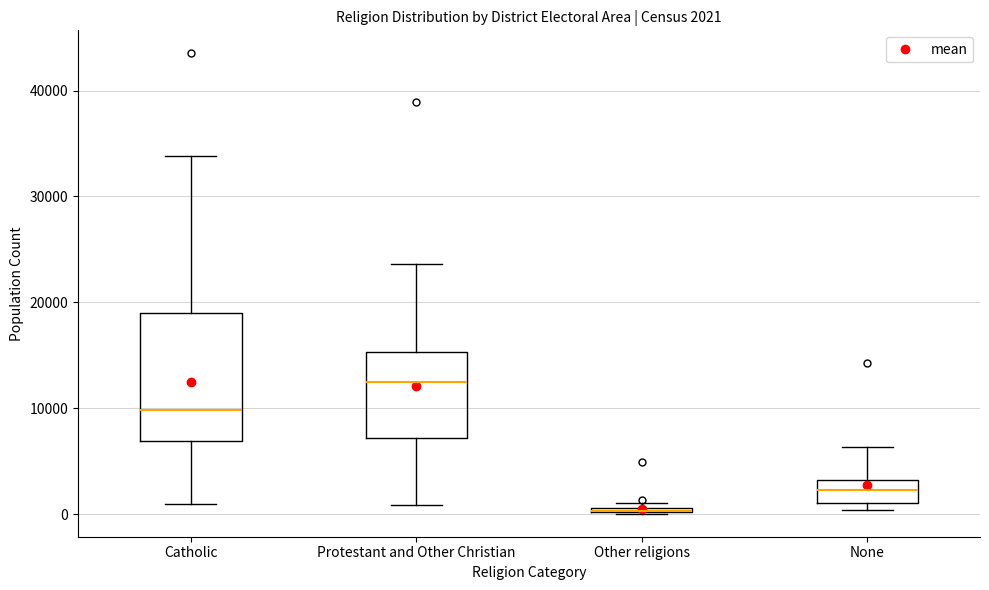

Comparing the boxes themselves (not the whiskers), which one is the tallest?

Catholic